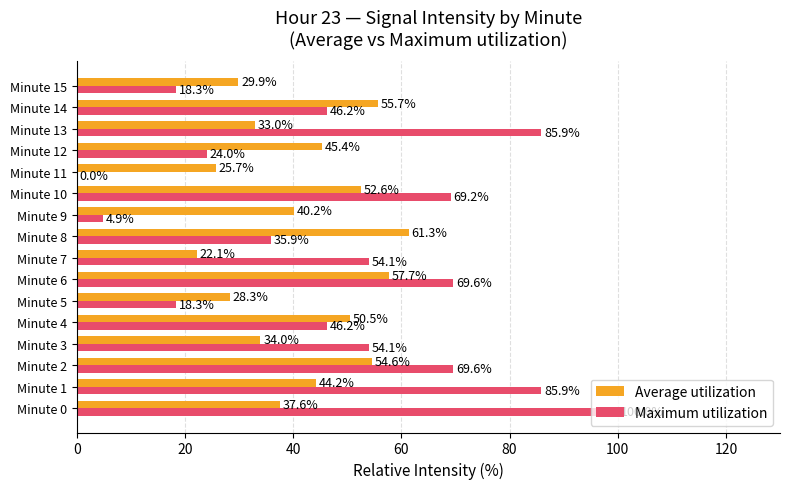

Which category has the highest value across all series?

Minute 0